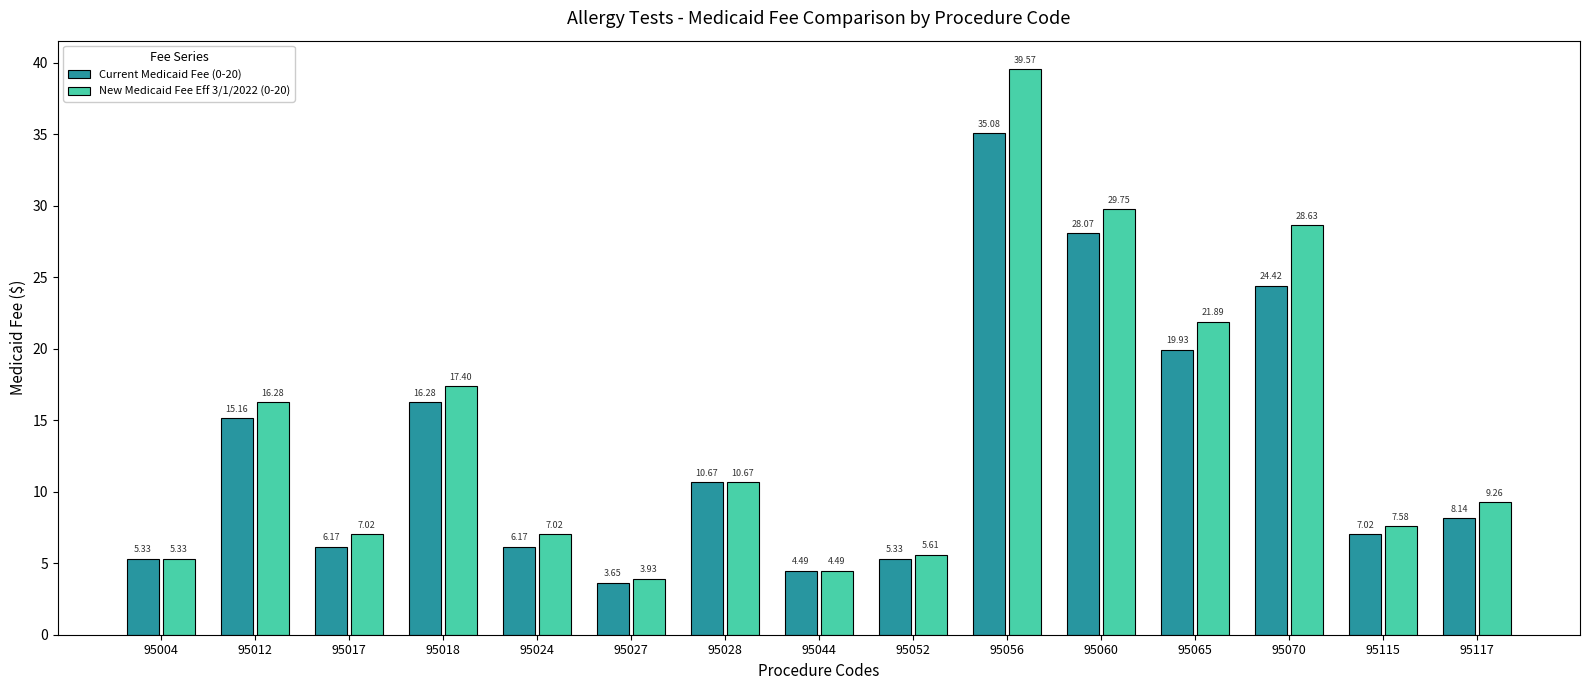

What is the difference between the Current Medicaid Fee (0-20) values at 95115 and 95044?

2.5